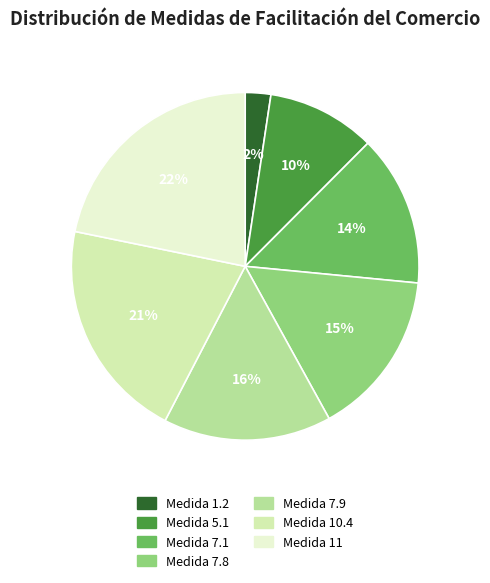

Is there a majority slice in this chart?

No